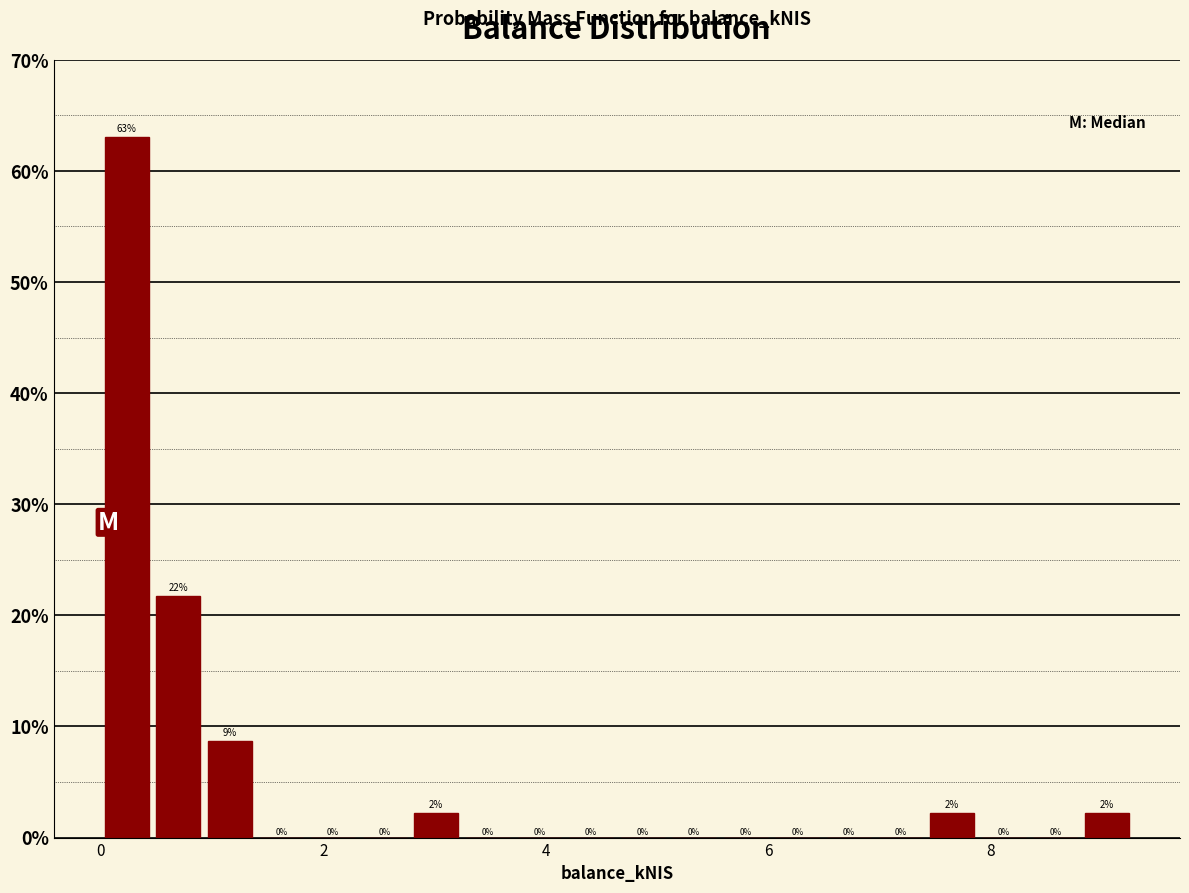

Read against the x-axis, roughly where is the centre of the tallest bar?

0.2